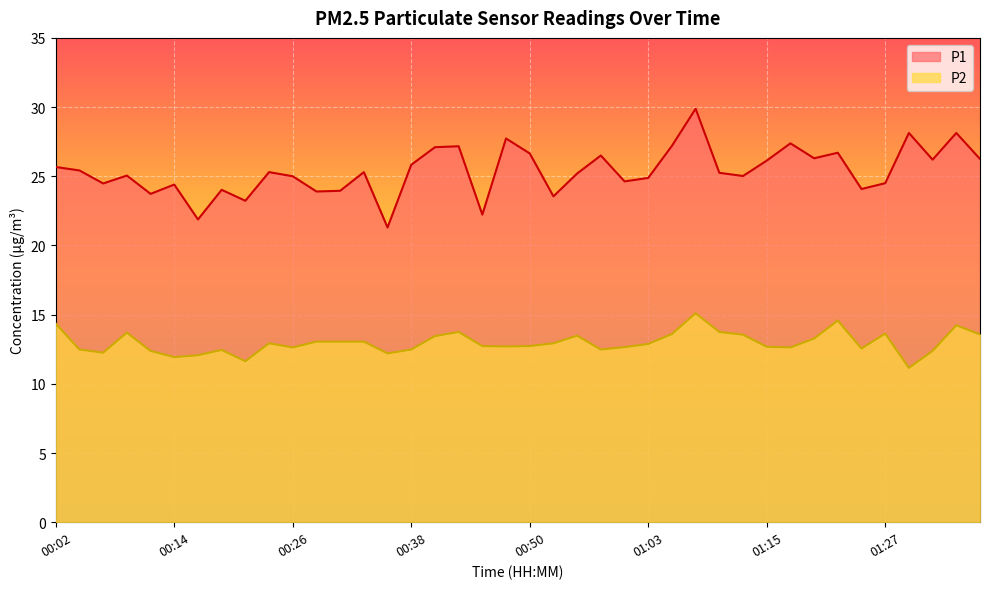

List the series in order of their overall mean, highest first.

P1, P2